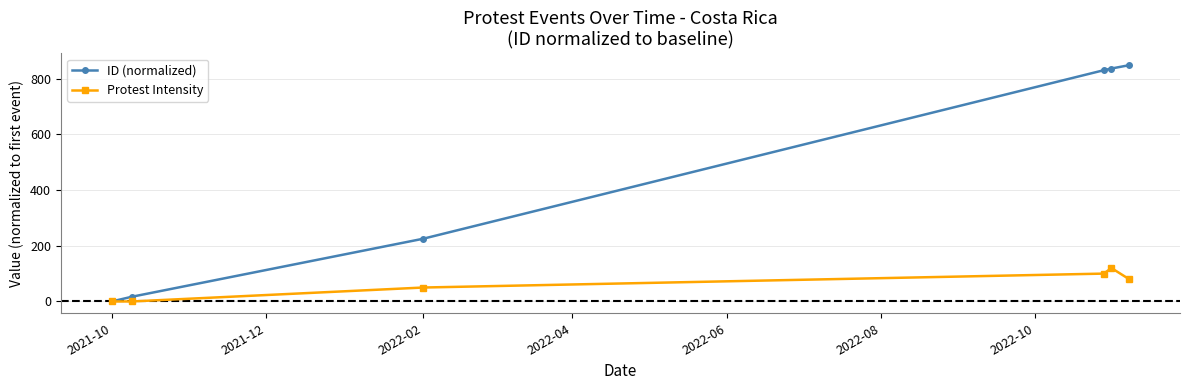

List the series in order of their overall mean, highest first.

ID (normalized), Protest Intensity